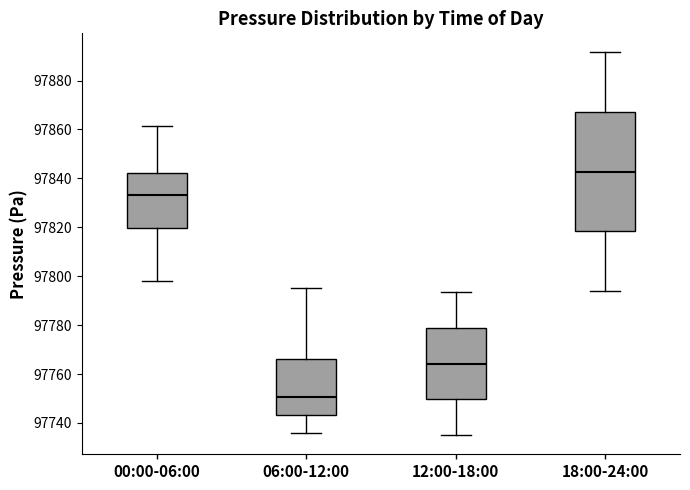

Which box's median line is the highest?

18:00-24:00